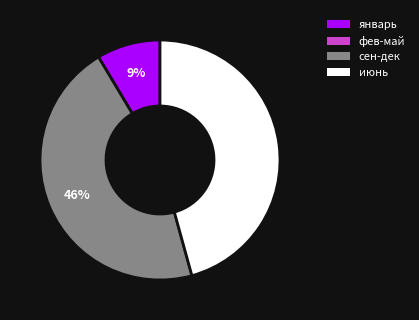

To the nearest percent, what is the average slice percentage?

33%